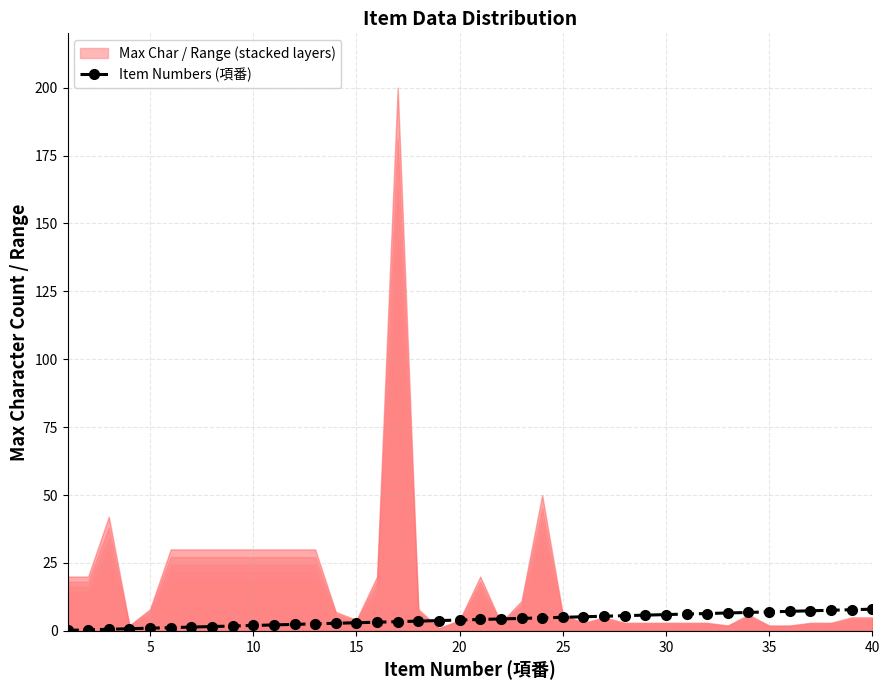

How many lines are shown in the chart?

1